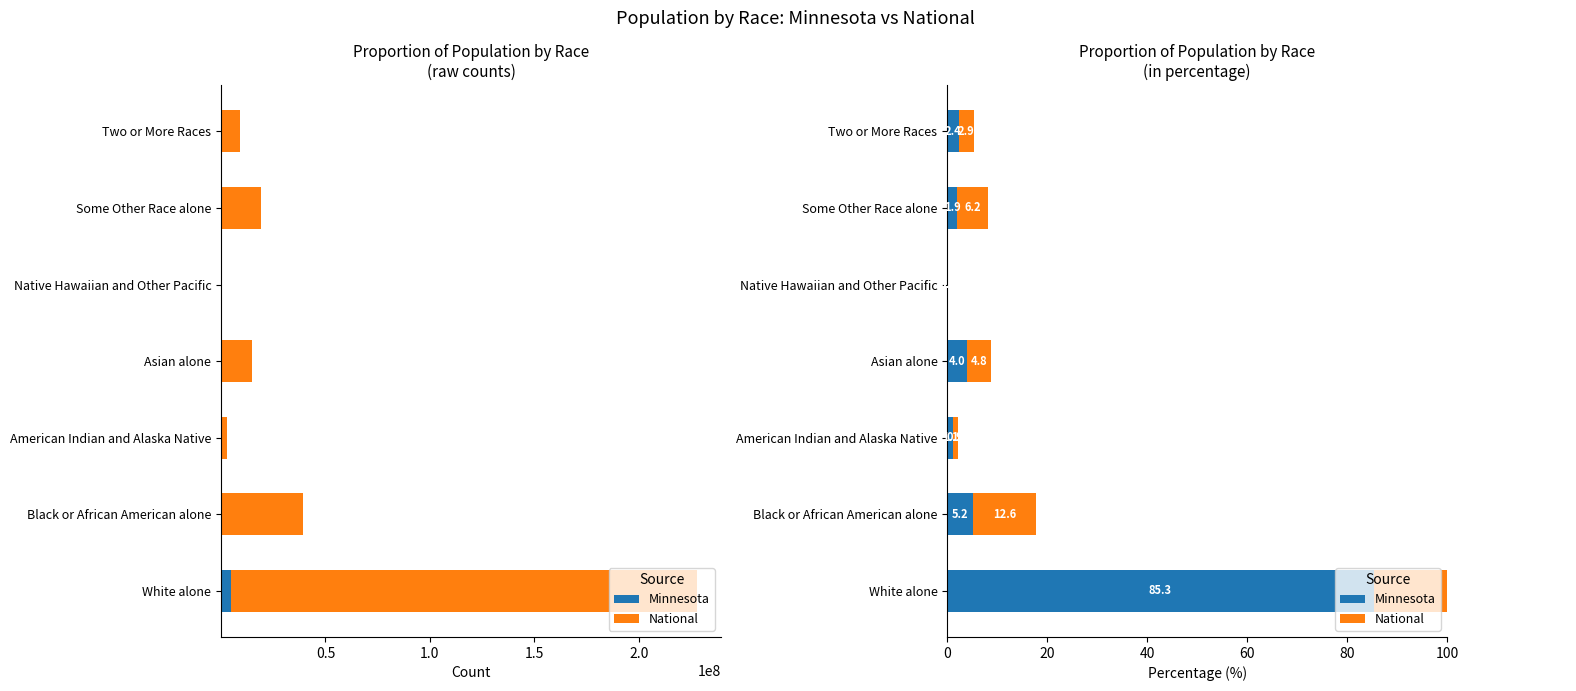

The Minnesota series shows 4524062 at White alone. True or false?

True